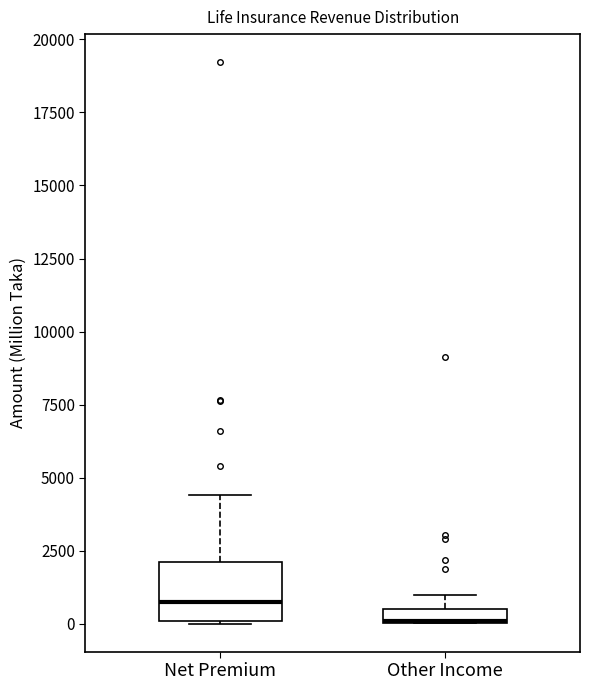

Where does the upper whisker of the box for Net Premium end on the y-axis? The values are not printed on the chart, so give them approximately, as read against the axis.

4500